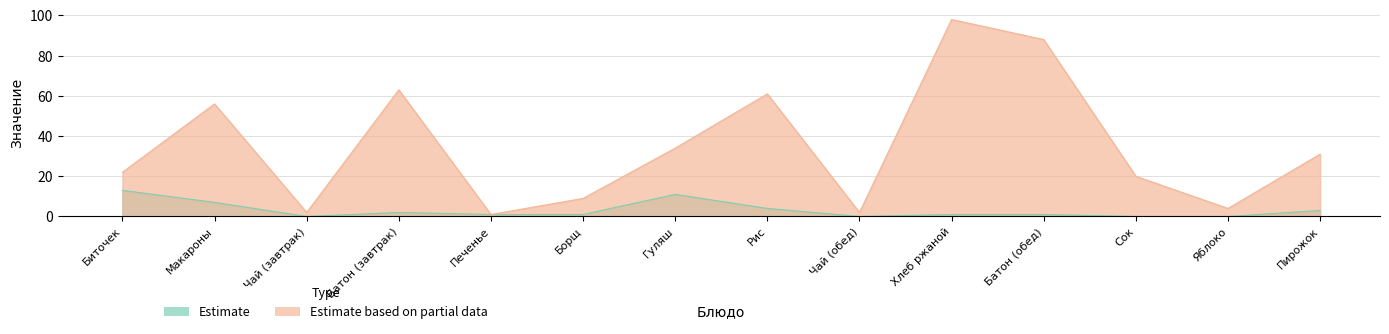

In Estimate based on partial data, how many points are lower than both neighbors (excluding endpoints)?

4